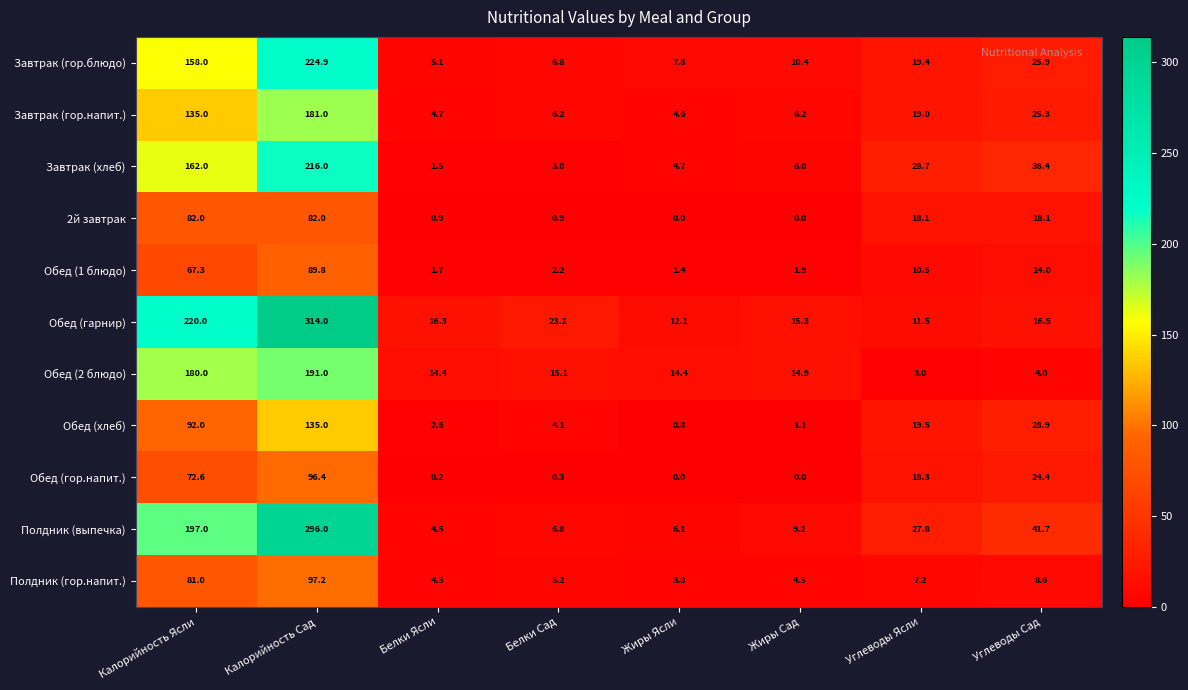

What is the sum of all Завтрак (гор.блюдо) values?

458.3